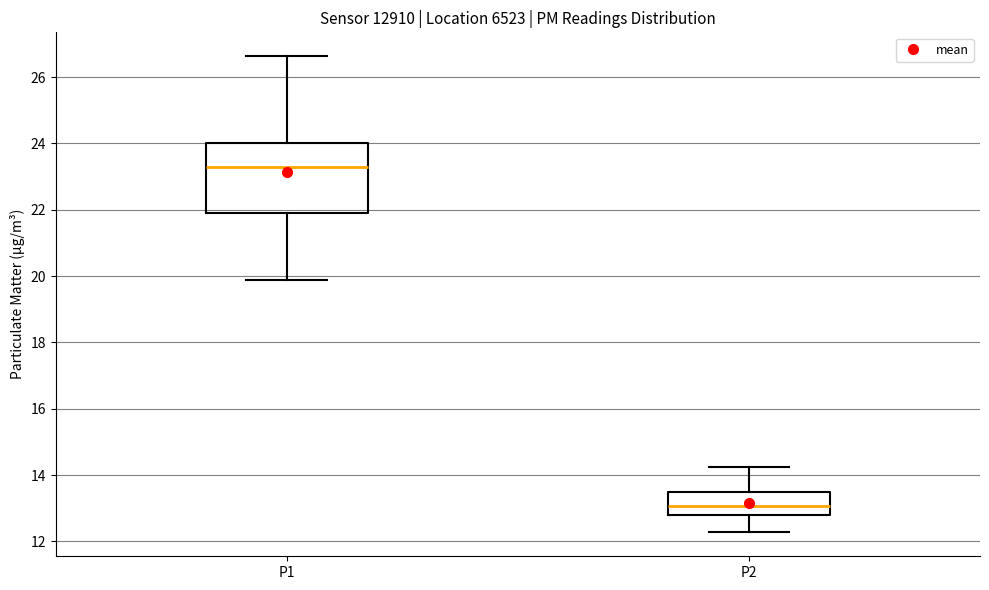

Where does the median line of the box for P2 sit on the y-axis? The values are not printed on the chart, so give them approximately, as read against the axis.

13.0